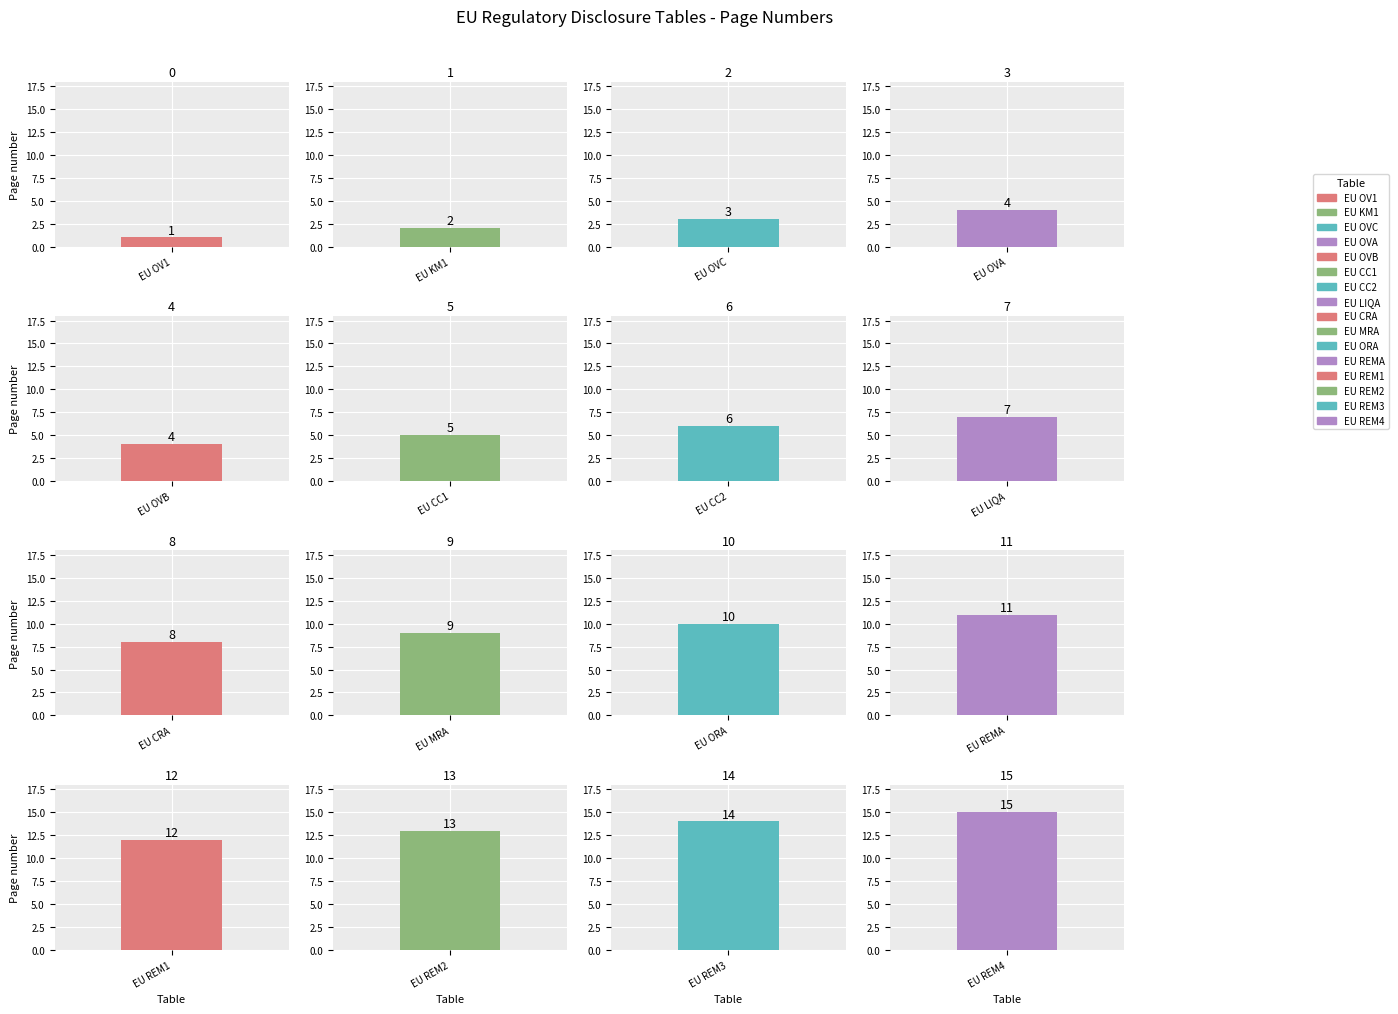

What is the sum of all values?

124